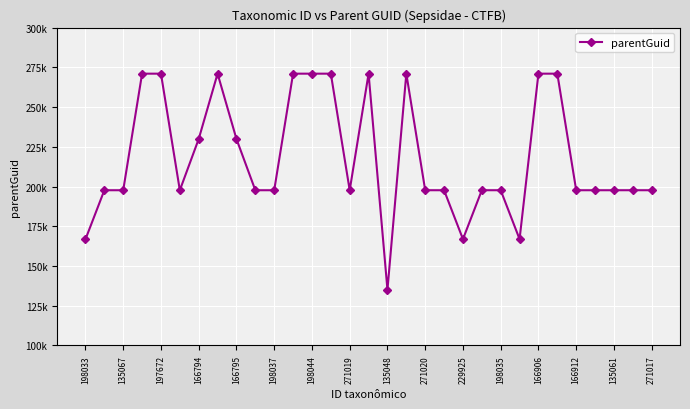

Reading right to left, list all the values displayed in this chart.

197672	197678	197672	197672	197672	271016	271016	166903	197678	197678	166906	197672	197678	271016	135063	271016	197672	271016	271016	271016	197672	197672	229923	271016	229923	197672	271016	271016	197672	197672	166798